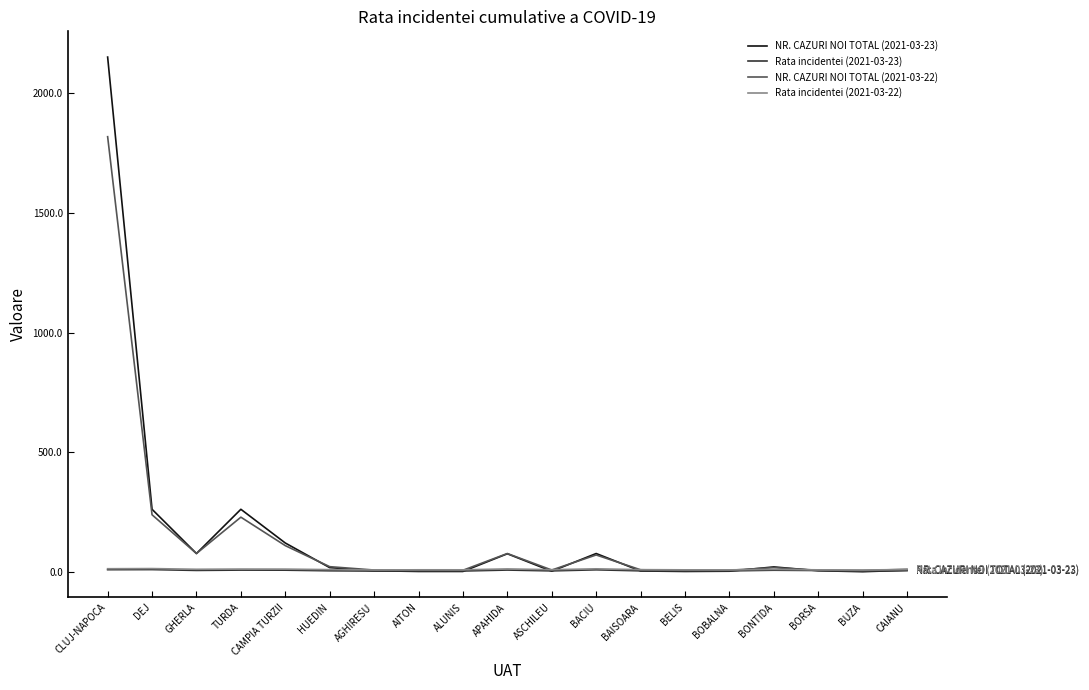

Between CAMPIA TURZII and BELIS, which series saw the biggest shift?

NR. CAZURI NOI TOTAL (2021-03-23)